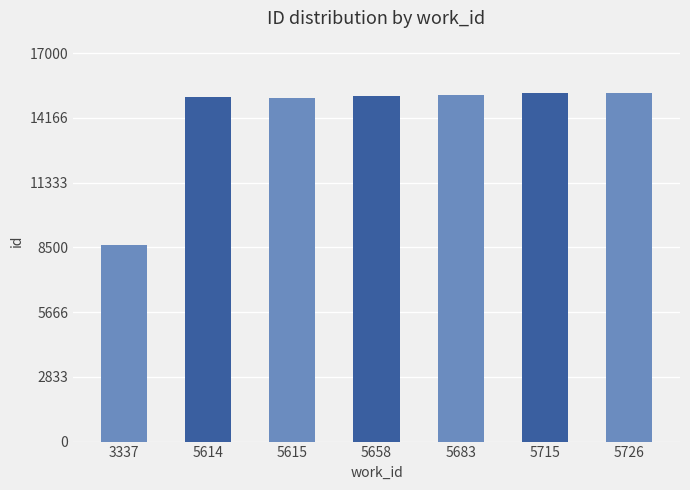

The value at 5715 is 3851. True or false?

False